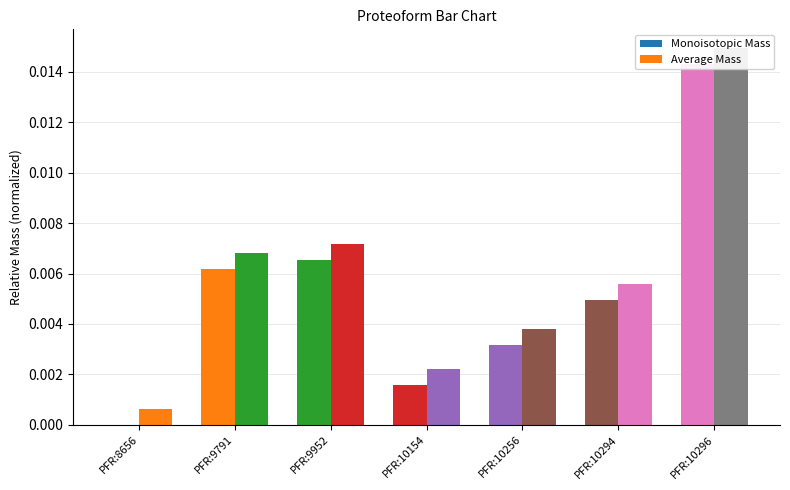

The Monoisotopic Mass series shows 0.0 at PFR:10294. True or false?

False